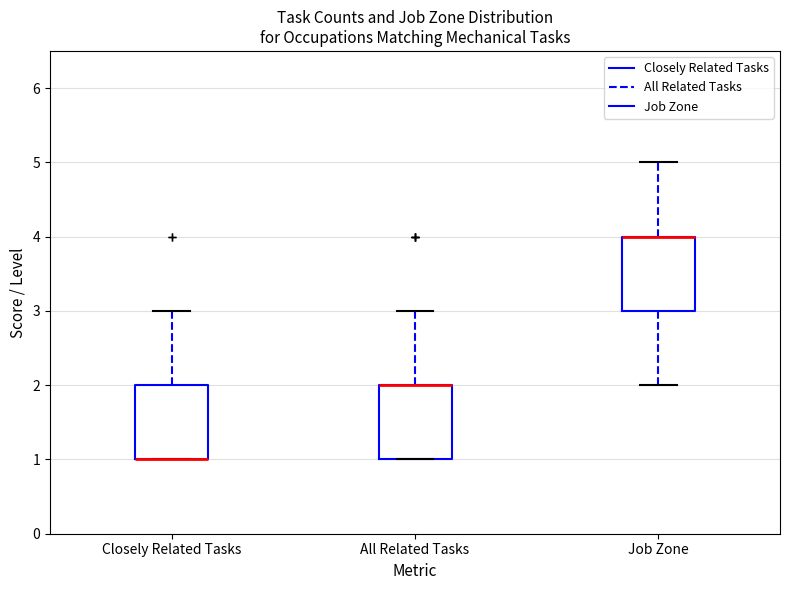

Where does the upper whisker of the box for Closely Related Tasks end on the y-axis? The values are not printed on the chart, so give them approximately, as read against the axis.

3